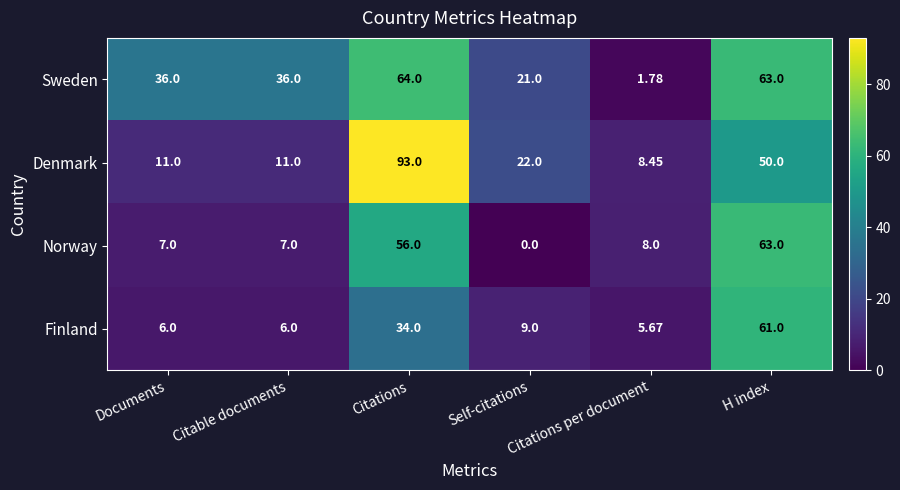

The value of Norway at Citations is 97.6. True or false?

False